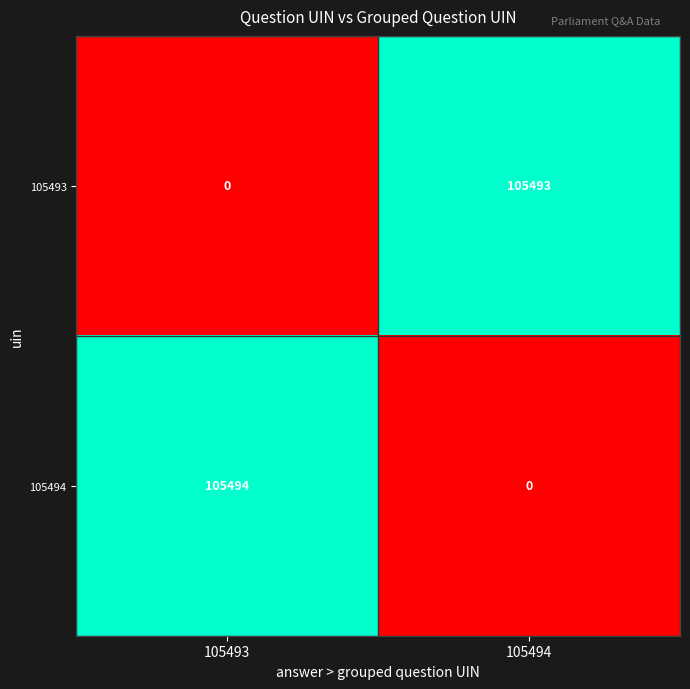

Is it true that 105493 equals 33463 at 105493?

False